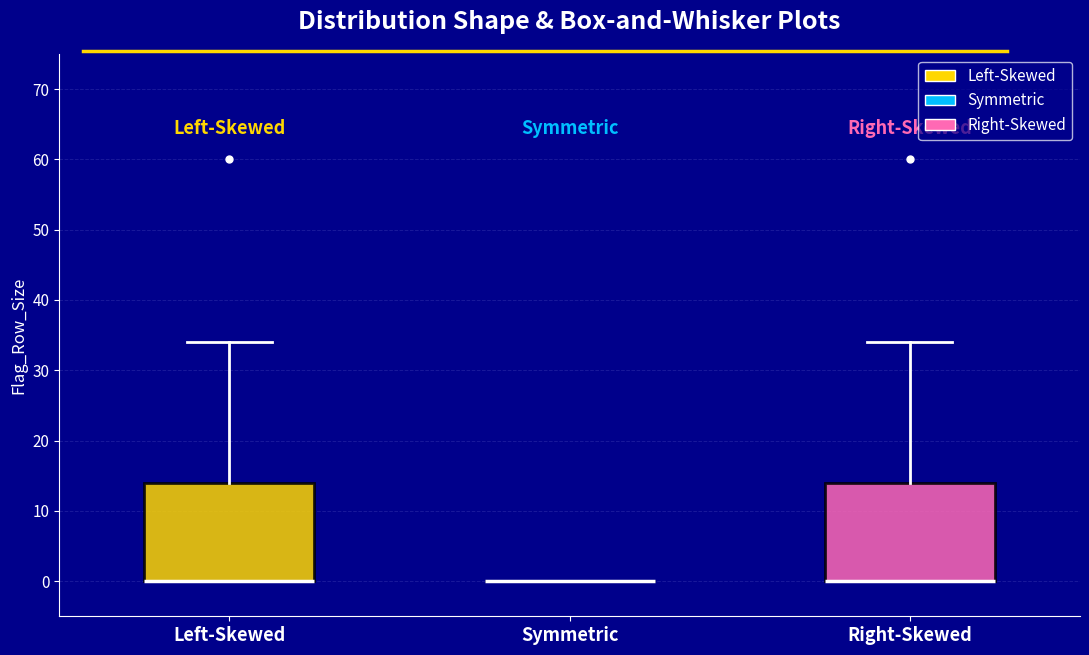

Where is the lower edge of the box for Left-Skewed on the y-axis? The values are not printed on the chart, so give them approximately, as read against the axis.

0